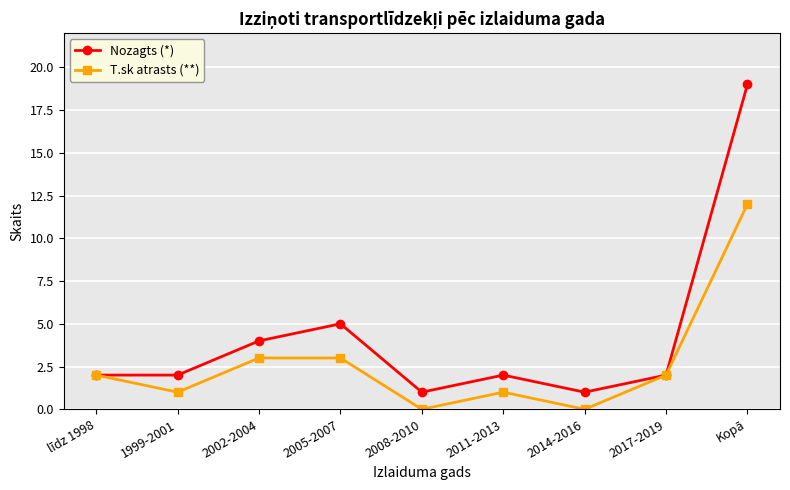

What is the maximum value for Nozagts (*)?

19